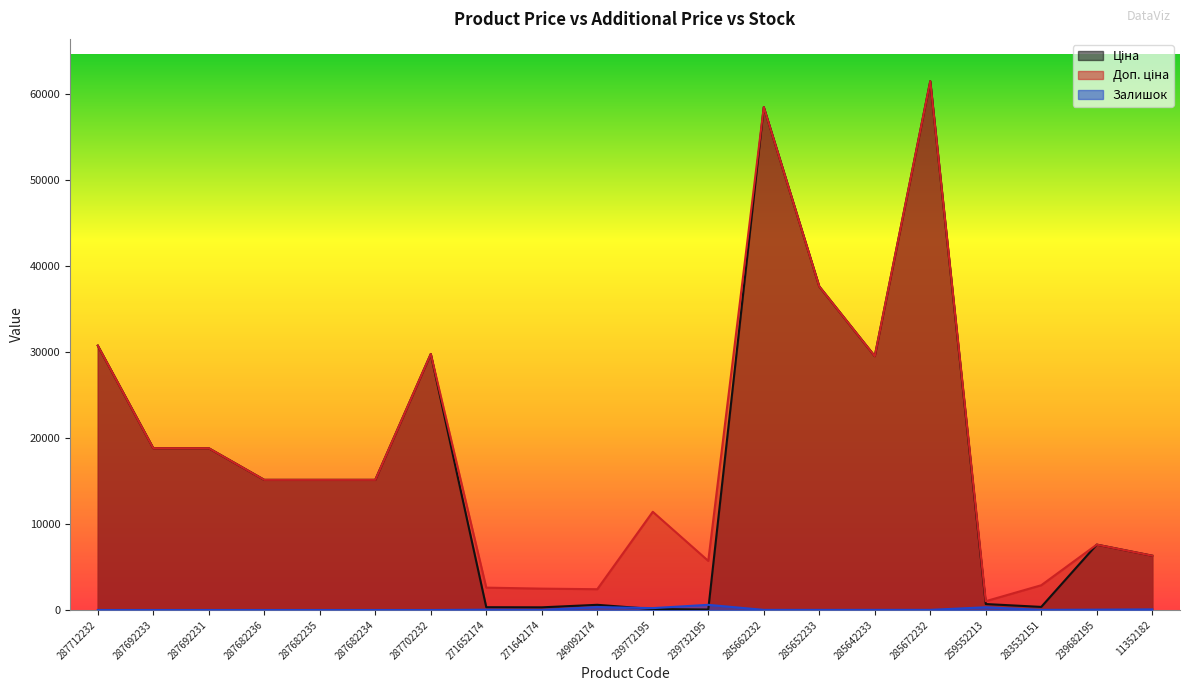

What is the sum of the Залишок values at 11352182 and 285672232?

87.0